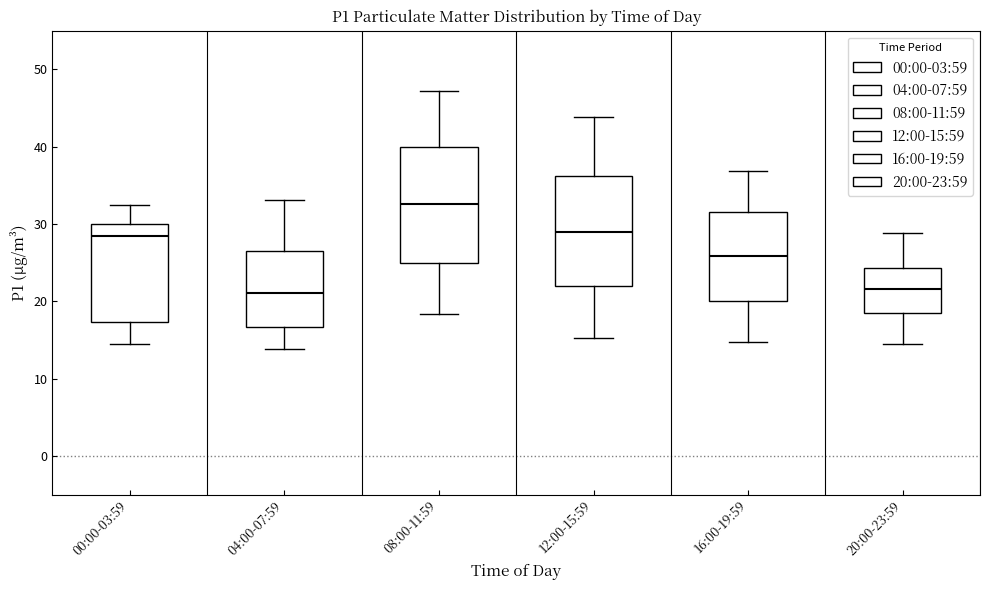

Reading left to right, transcribe this box plot: for each box, give where its median line is, the range the box spans, and where its two whiskers end, as read against the y-axis. The values are not printed on the chart, so give them approximately, as read against the axis.

00:00-03:59: median 28, box 17 to 30, whiskers 15 to 33
04:00-07:59: median 21, box 17 to 27, whiskers 14 to 33
08:00-11:59: median 33, box 25 to 40, whiskers 18 to 47
12:00-15:59: median 29, box 22 to 36, whiskers 15 to 44
16:00-19:59: median 26, box 20 to 32, whiskers 15 to 37
20:00-23:59: median 22, box 19 to 24, whiskers 15 to 29